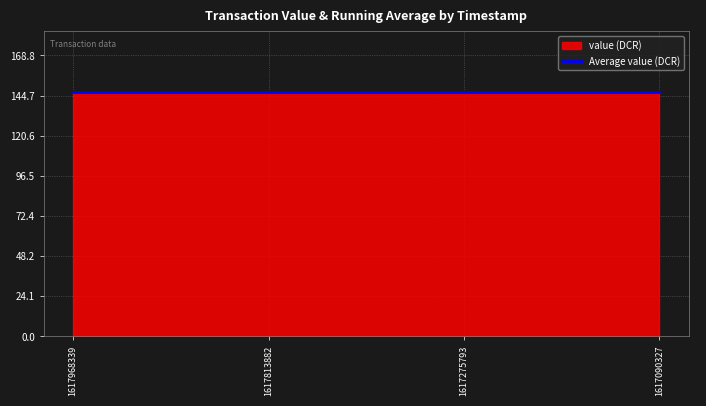

True or false: Average value (DCR) and io_index intersect in this chart.

False